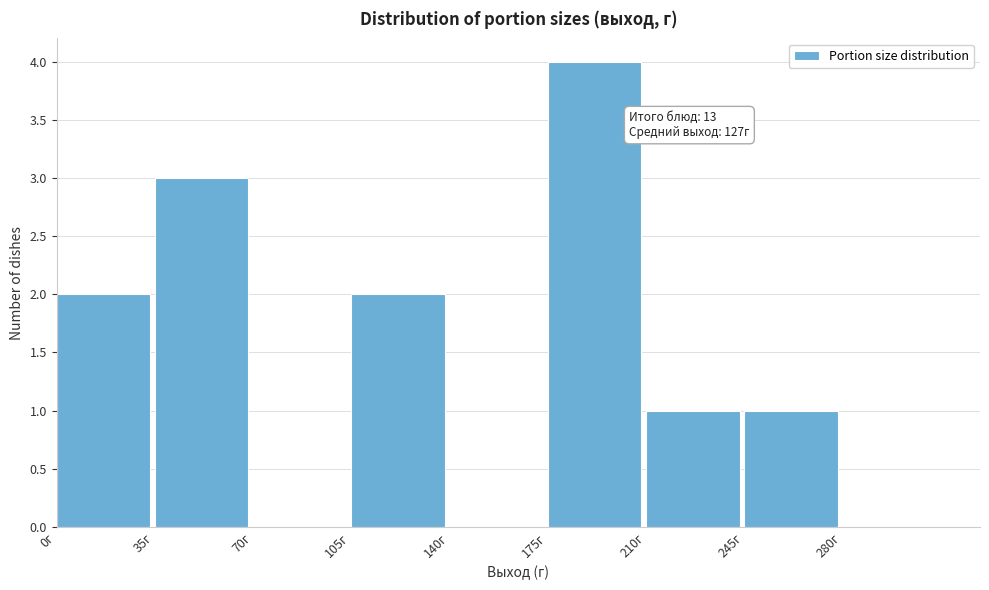

Over which range of the x-axis is the bar tallest?

175 to 210